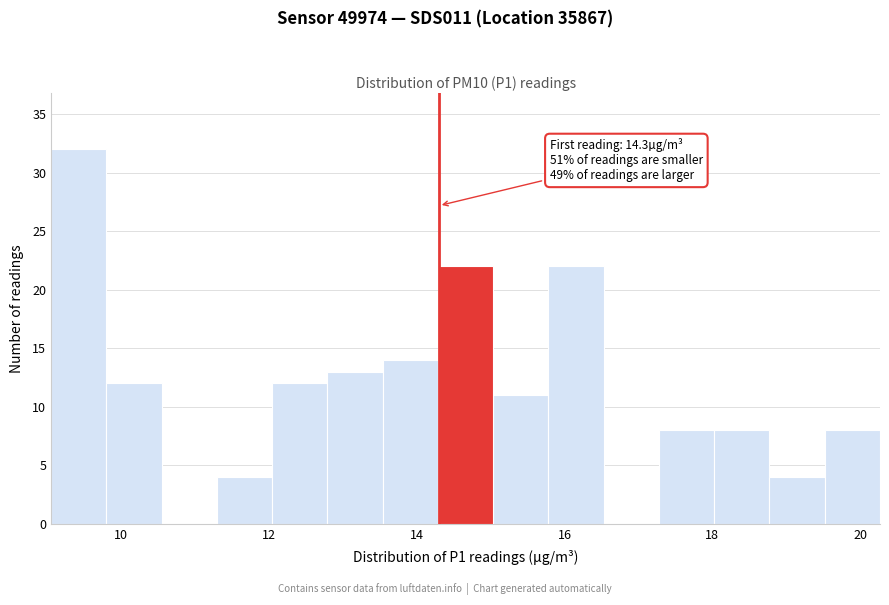

Read against the x-axis, roughly where is the centre of the tallest bar?

9.4